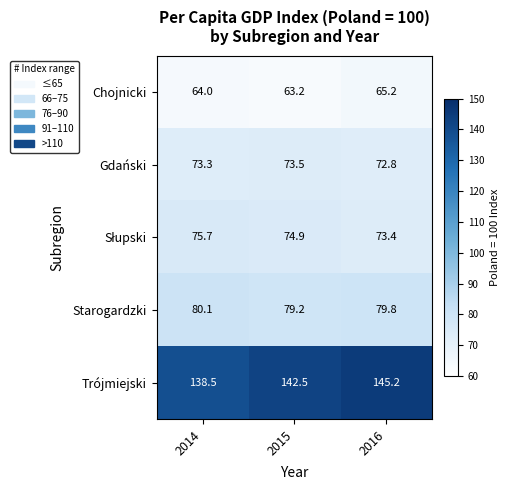

At which label does Gdański reach its peak?

2015